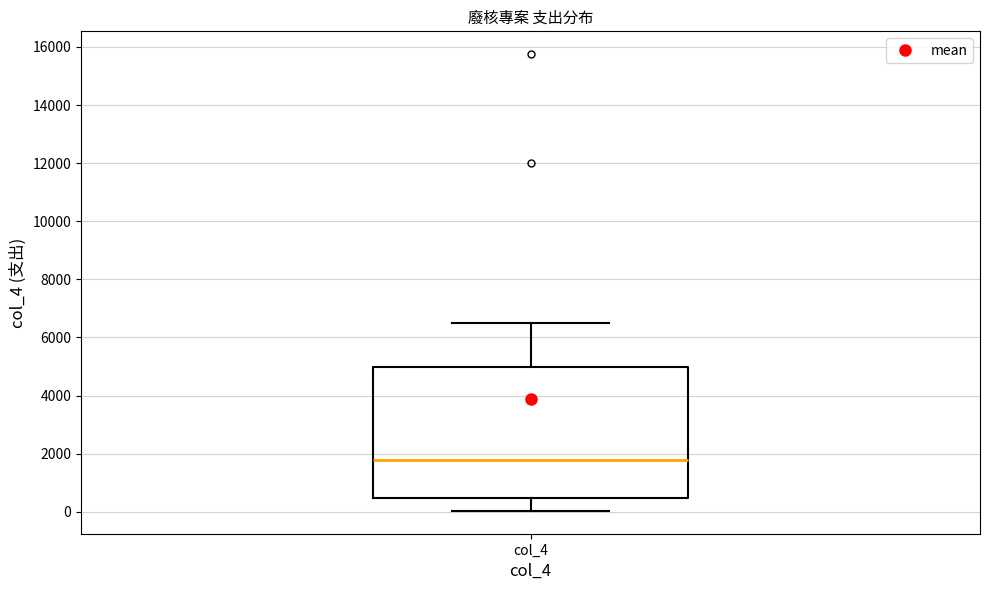

Transcribe this box plot: give where the median line is, the range the box spans, and where the two whiskers end, as read against the y-axis. The values are not printed on the chart, so give them approximately, as read against the axis.

median 1800, box 400 to 5000, whiskers 0 to 6600